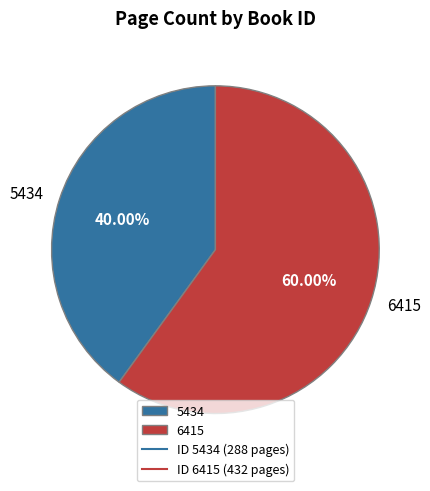

How many slices are in this pie chart?

2